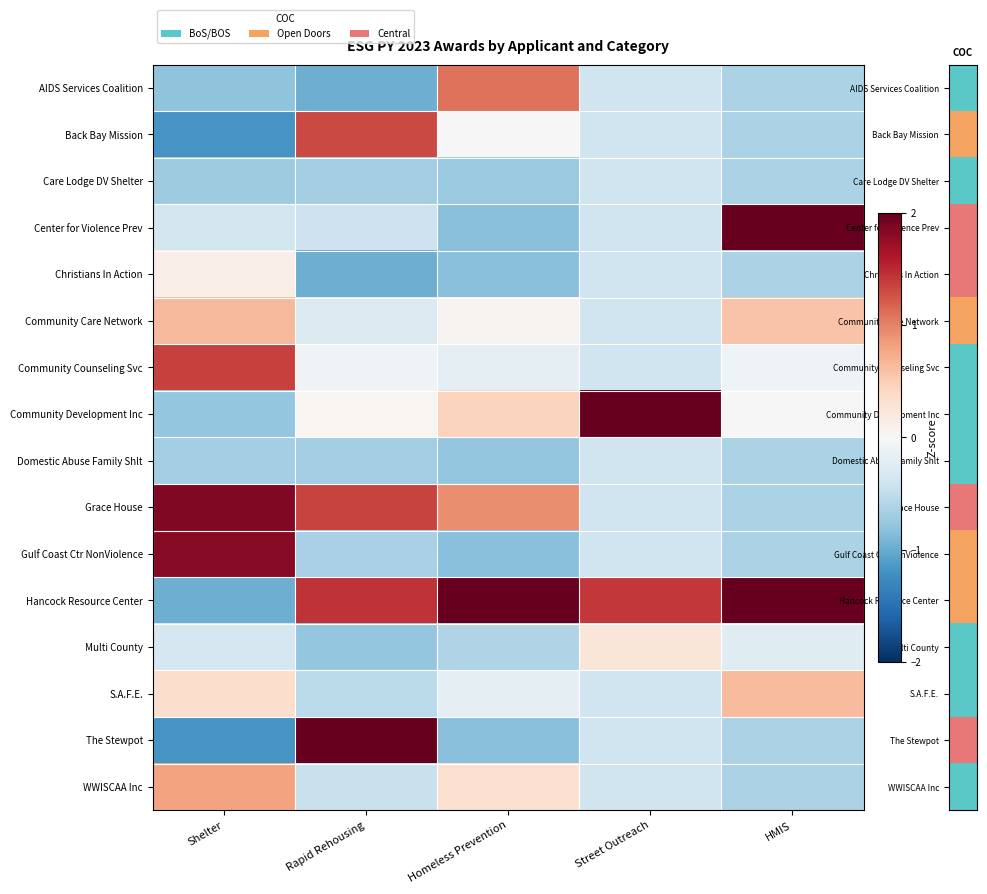

How many data points does each series have?

5